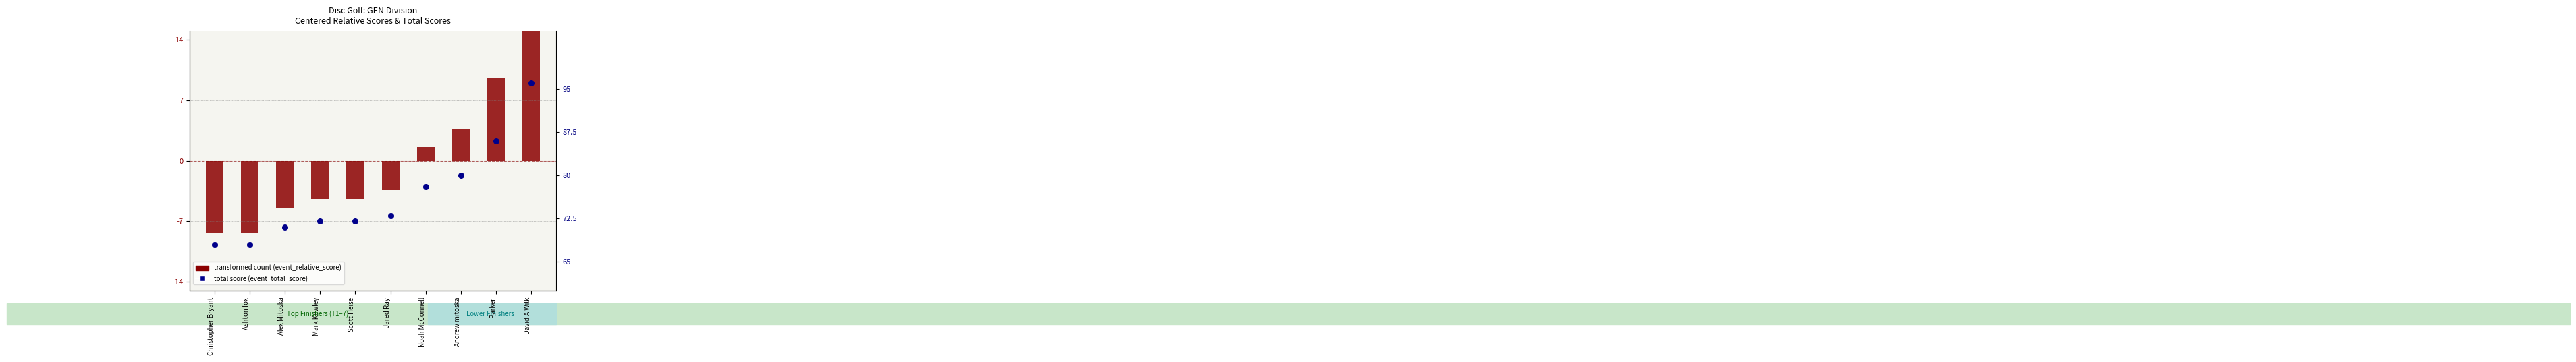

Which series has the widest spread of Y values?

transformed count (event_relative_score)